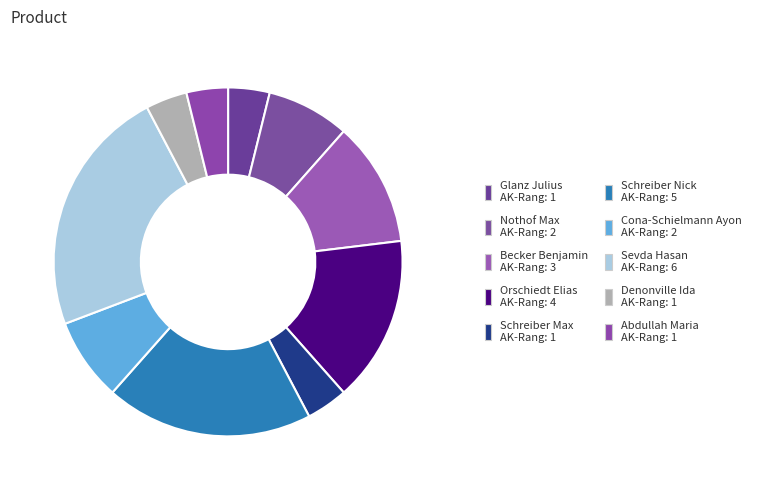

What percentage is NOT represented by Cona-Schielmann Ayon?

92.3%